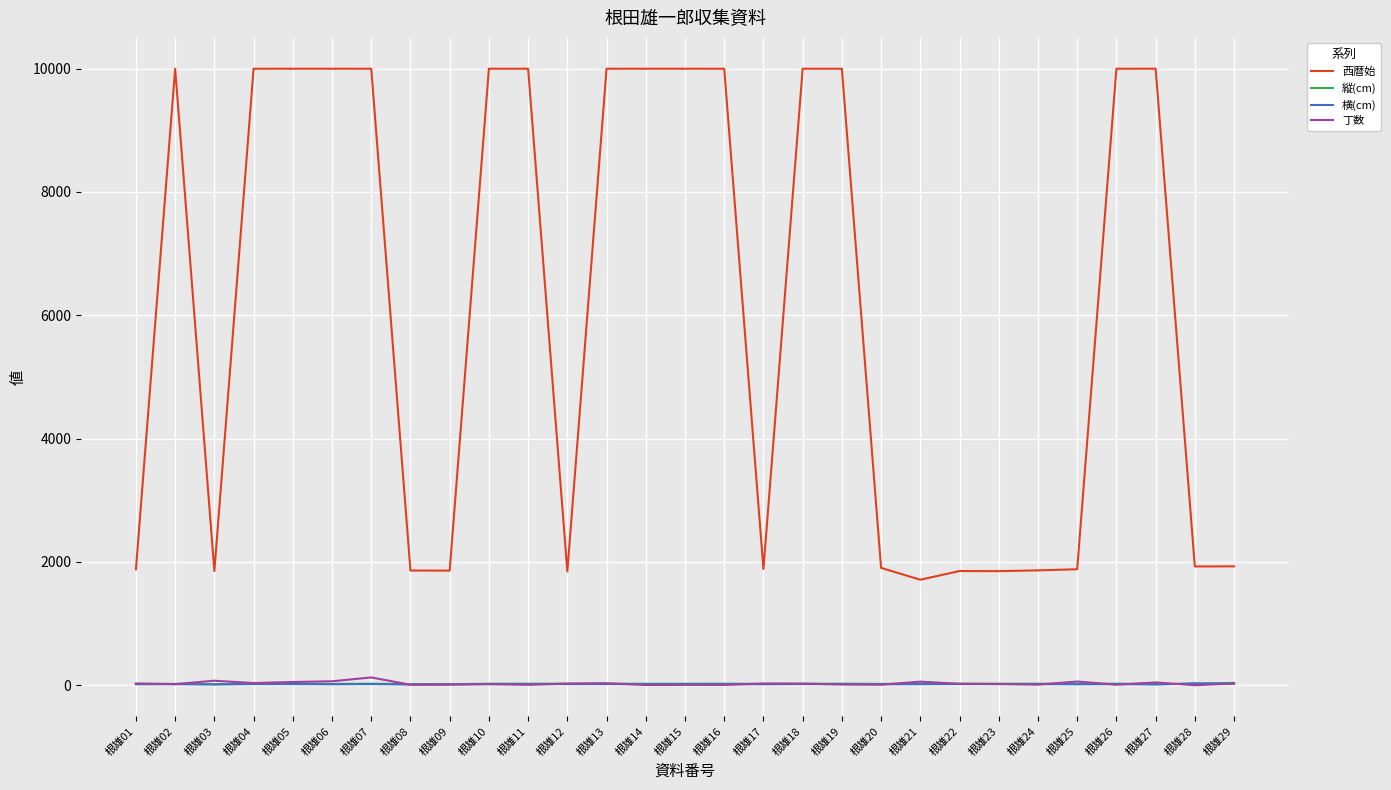

Which series has the widest spread of values?

西暦始